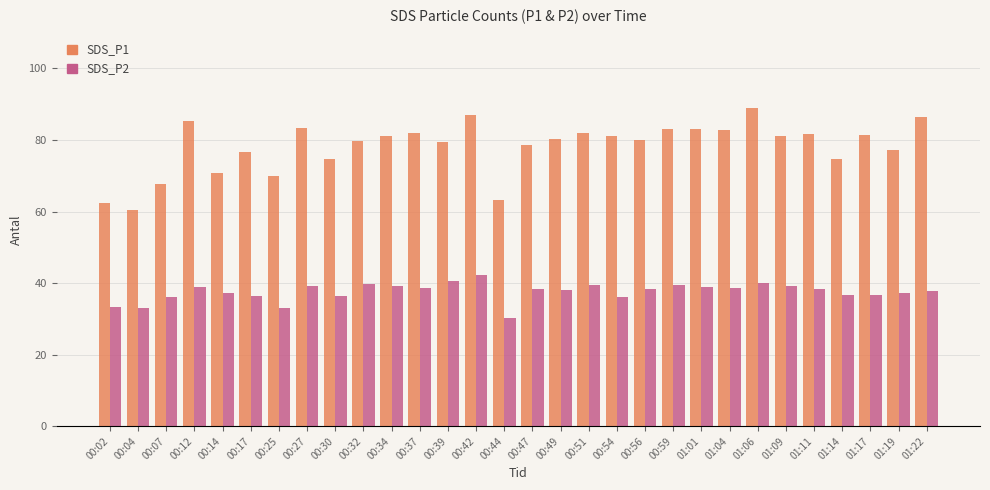

What position from the left is 00:07?

3